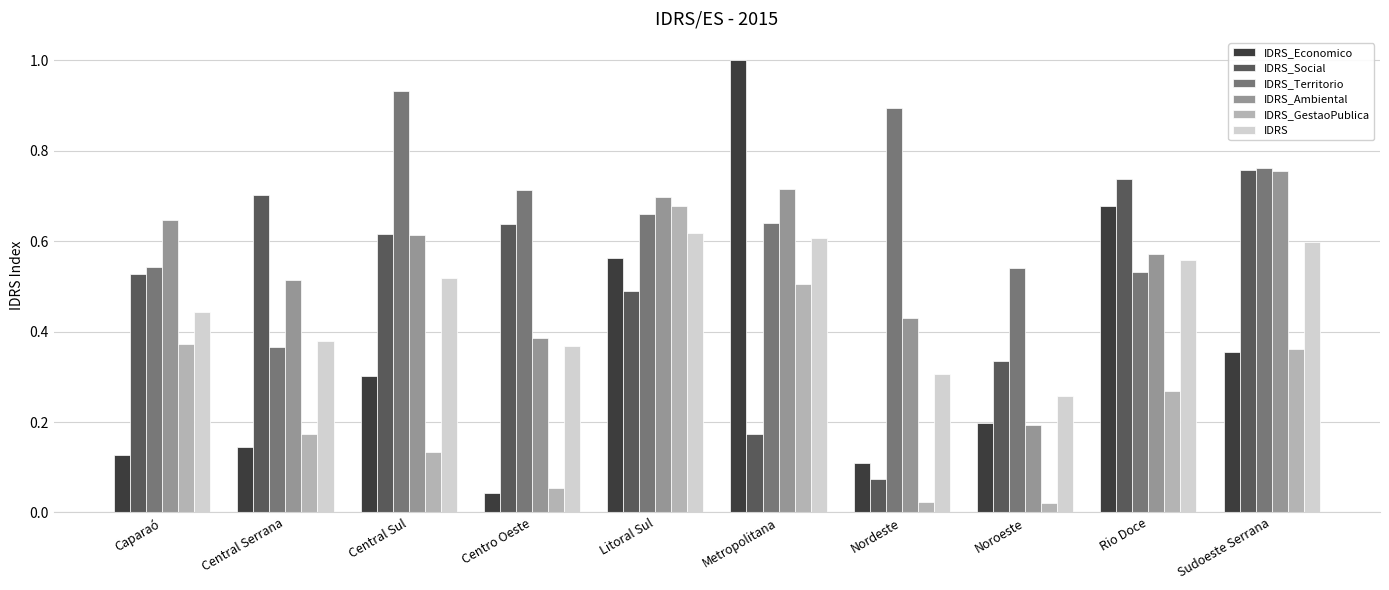

What is the sum of all IDRS_Territorio values?

6.6